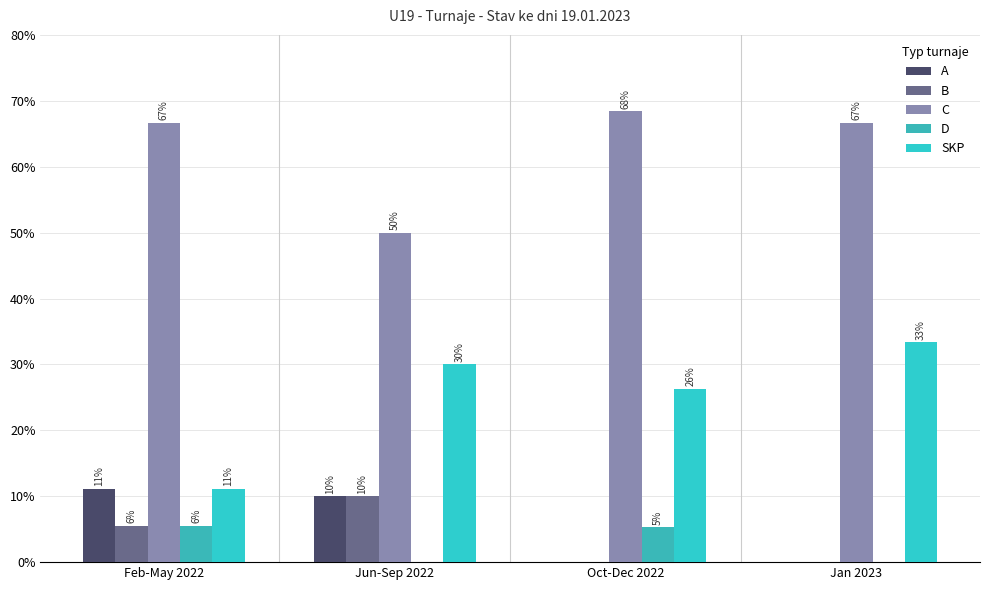

Are the bars grouped side by side (vs. stacked)?

Yes